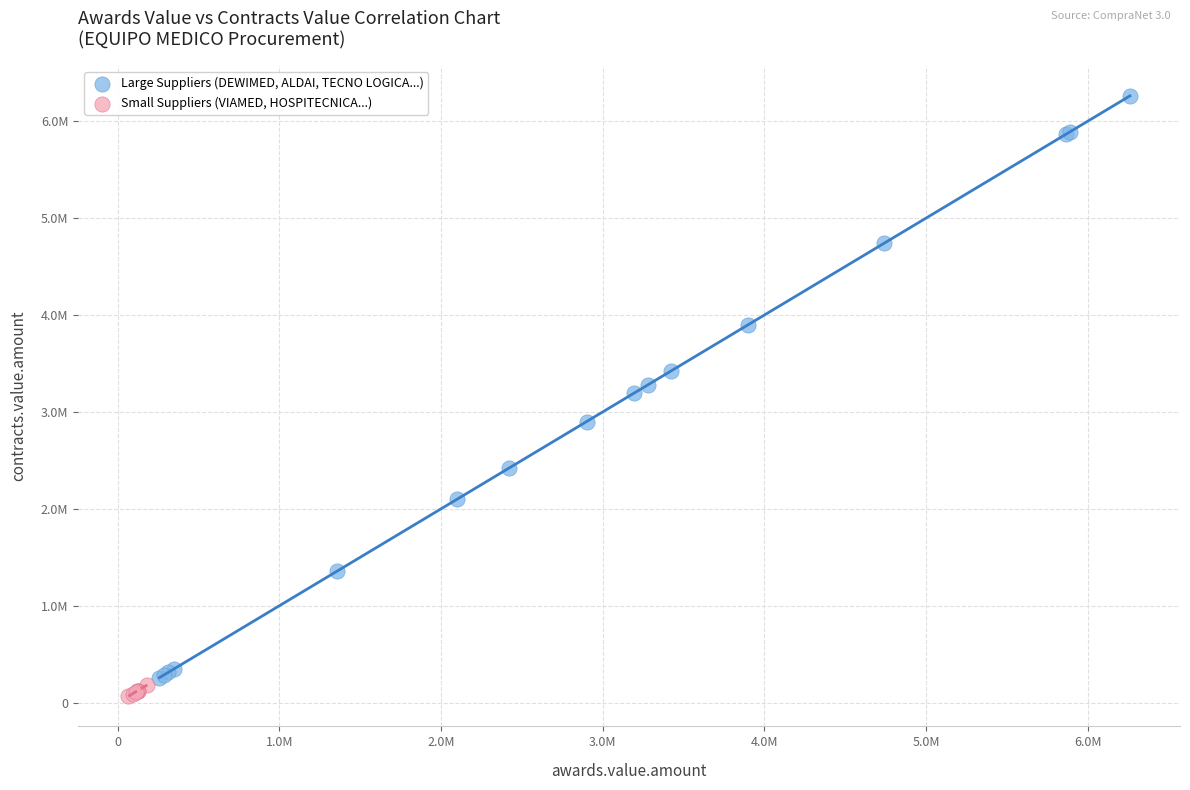

What are all the series names shown in the legend?

Large Suppliers (DEWIMED, ALDAI, TECNO LOGICA...), Small Suppliers (VIAMED, HOSPITECNICA...)